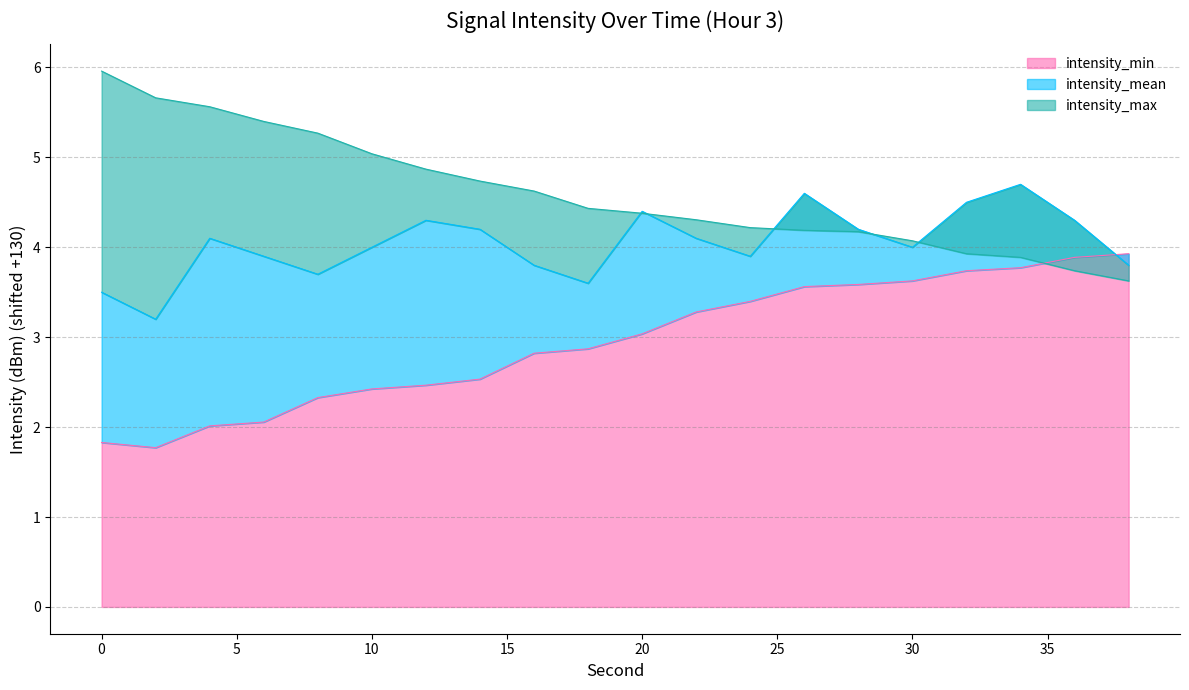

Where do intensity_min and intensity_max first cross each other?

34 and 36